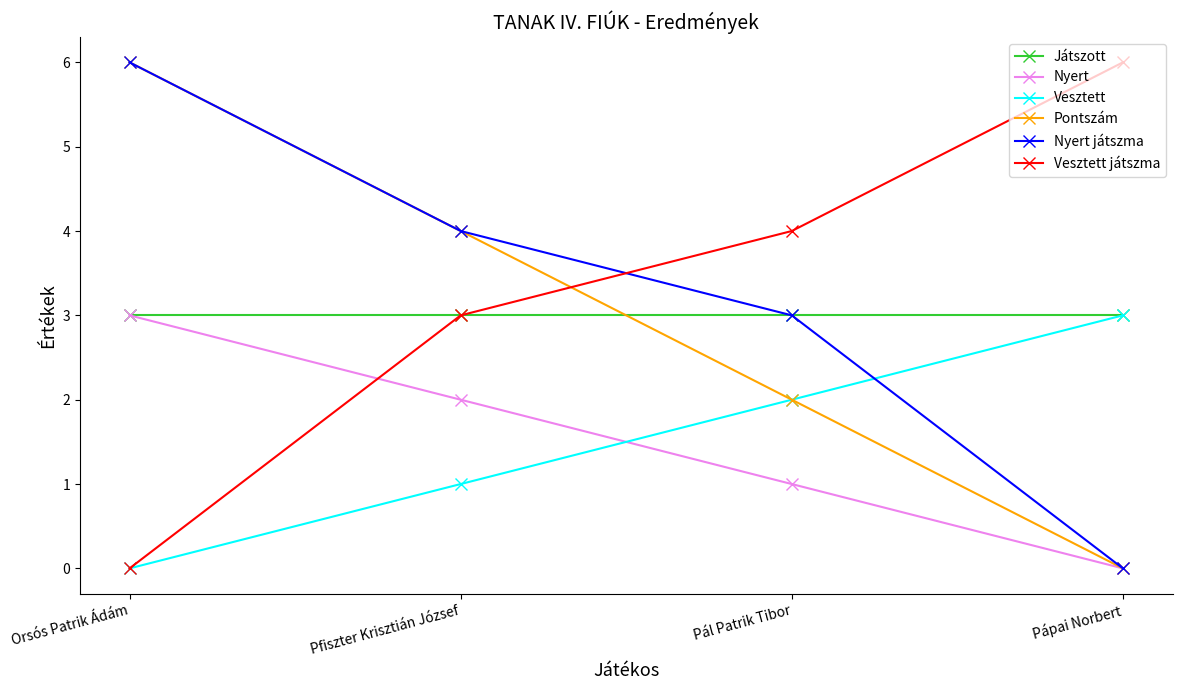

Reading right to left, what are all the values shown in this chart?

Játszott: Pápai Norbert=3	Pál Patrik Tibor=3	Pfiszter Krisztián József=3	Orsós Patrik Ádám=3
Nyert: Pápai Norbert=0	Pál Patrik Tibor=1	Pfiszter Krisztián József=2	Orsós Patrik Ádám=3
Vesztett: Pápai Norbert=3	Pál Patrik Tibor=2	Pfiszter Krisztián József=1	Orsós Patrik Ádám=0
Pontszám: Pápai Norbert=0	Pál Patrik Tibor=2	Pfiszter Krisztián József=4	Orsós Patrik Ádám=6
Nyert játszma: Pápai Norbert=0	Pál Patrik Tibor=3	Pfiszter Krisztián József=4	Orsós Patrik Ádám=6
Vesztett játszma: Pápai Norbert=6	Pál Patrik Tibor=4	Pfiszter Krisztián József=3	Orsós Patrik Ádám=0